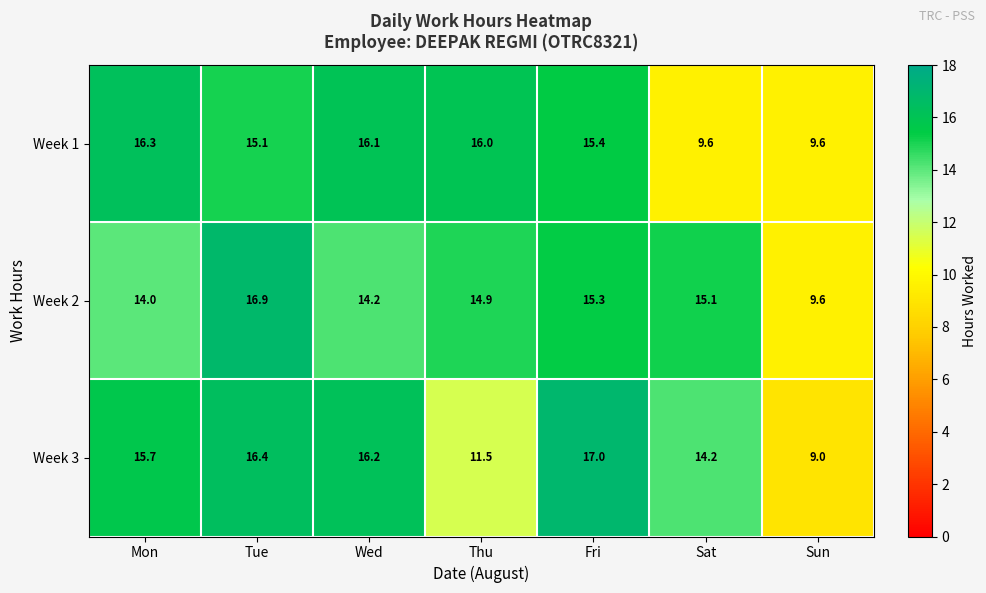

What is the sum of the Week 1 values at Thu and Tue?

31.1